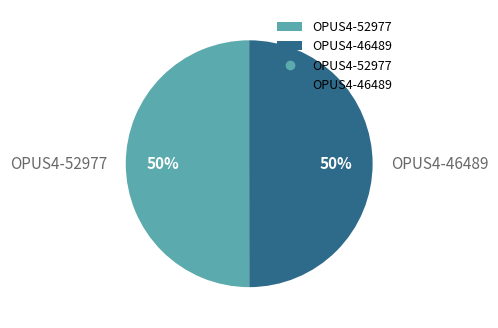

The OPUS4-46489 slice represents 62% of the pie. True or false?

False